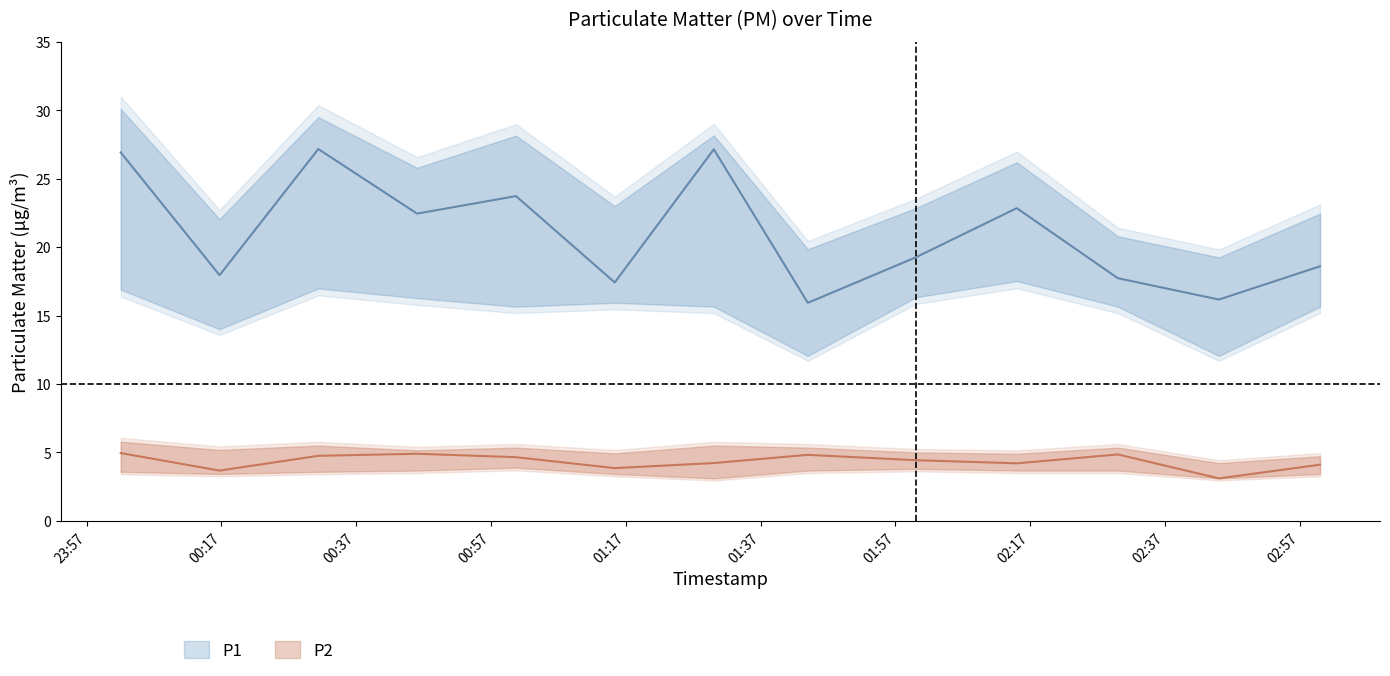

Where is P1_lower nearest to the value 14?

00:16